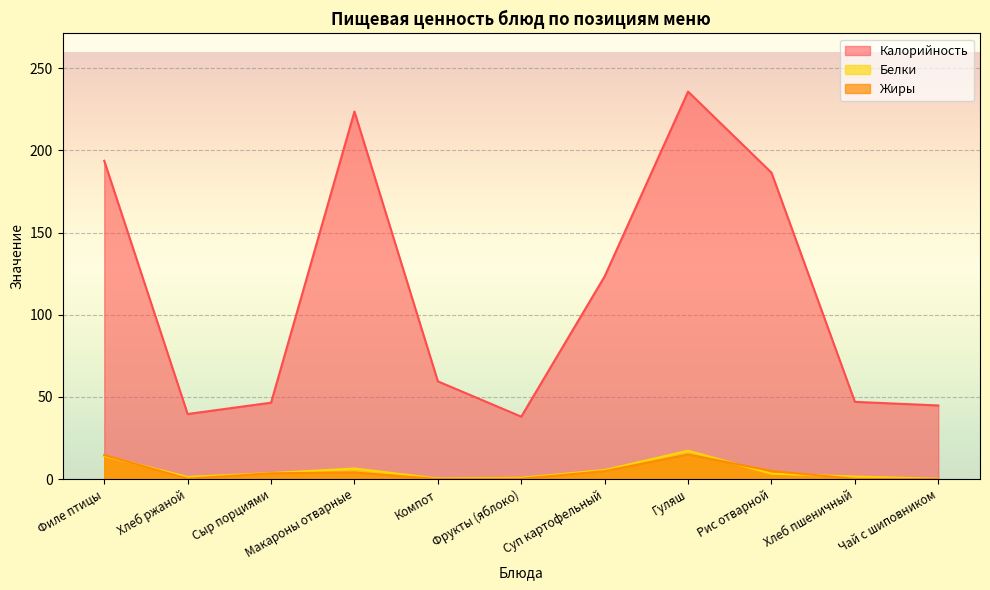

At which label does Калорийность first exceed 59?

Филе птицы